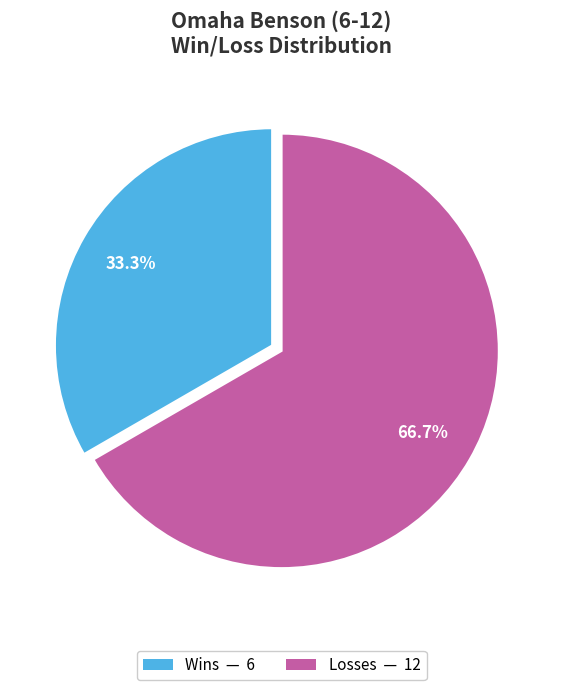

How many segments does this pie chart have?

2